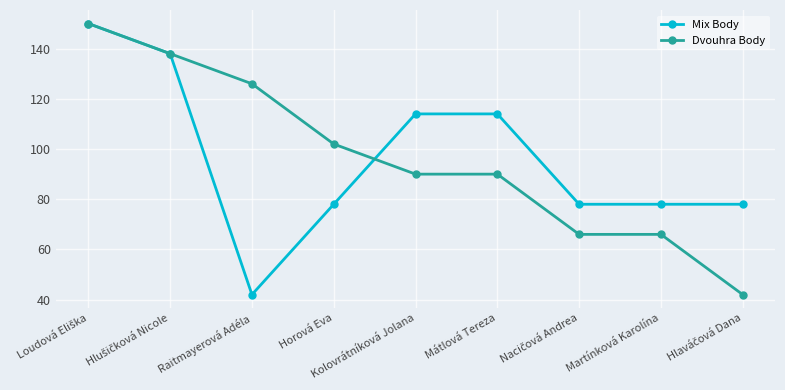

What is the difference between the highest and lowest values at Horová Eva?

24